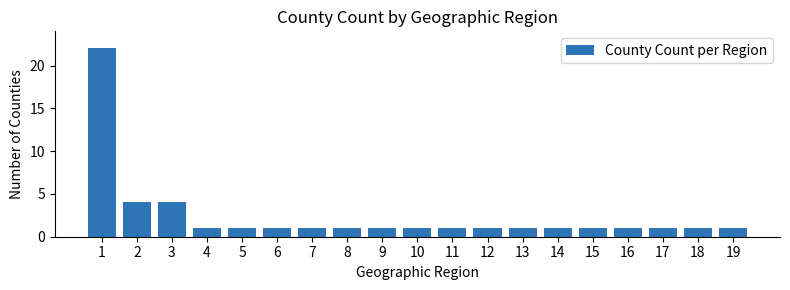

Reading right to left, transcribe all the data shown in this chart.

19=1	18=1	17=1	16=1	15=1	14=1	13=1	12=1	11=1	10=1	9=1	8=1	7=1	6=1	5=1	4=1	3=4	2=4	1=22